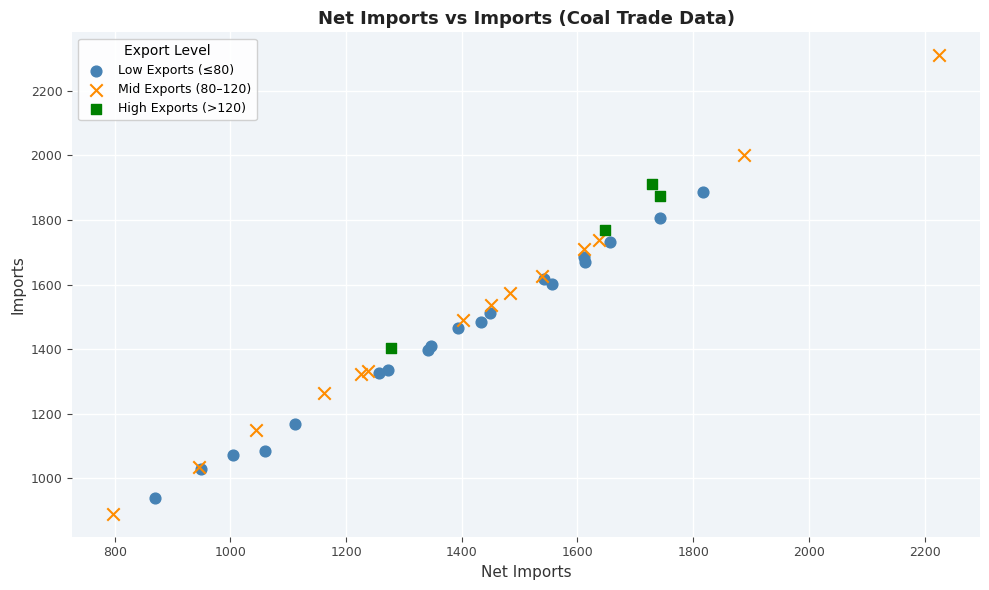

Which series has the largest Y range (max minus min)?

Mid Exports (80–120)